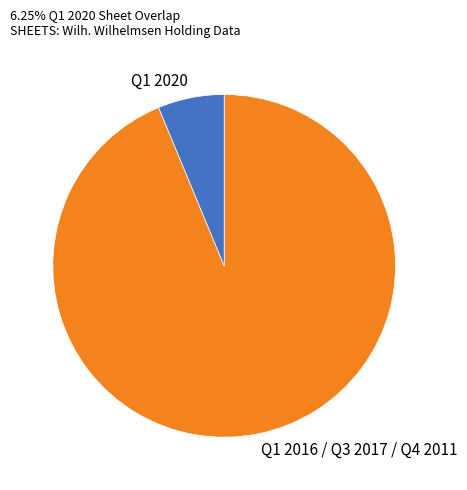

Do Q1 2016 / Q3 2017 / Q4 2011 and Q1 2020 together represent more than half of the pie?

Yes